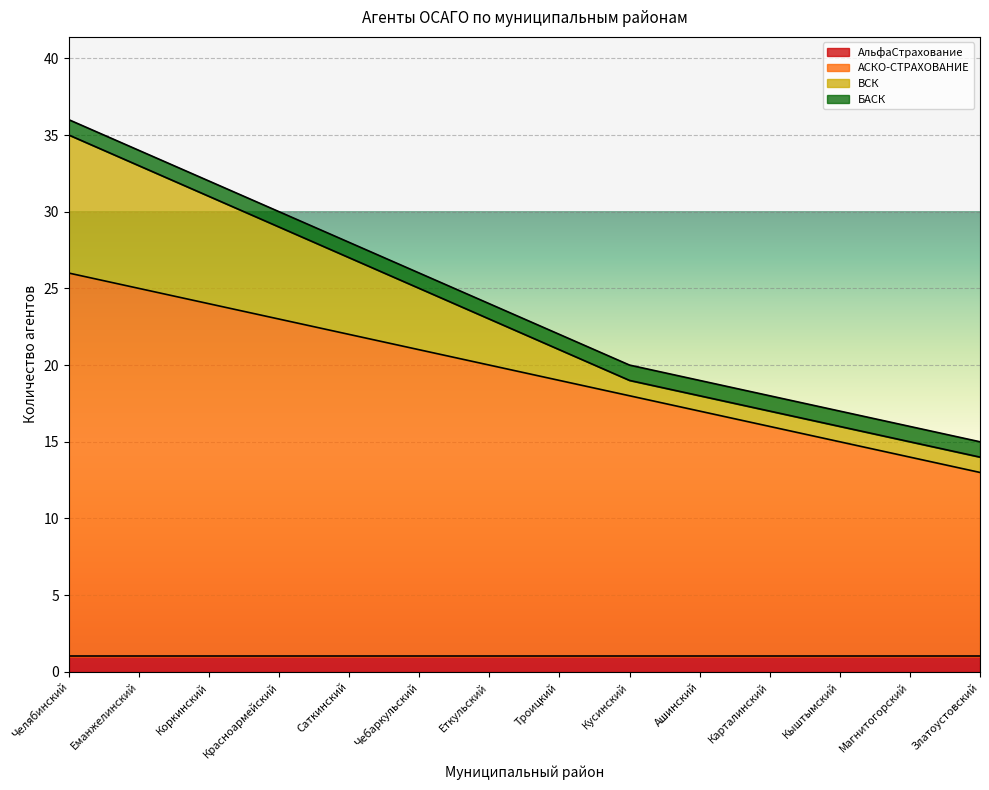

Count the number of categories in the chart.

14